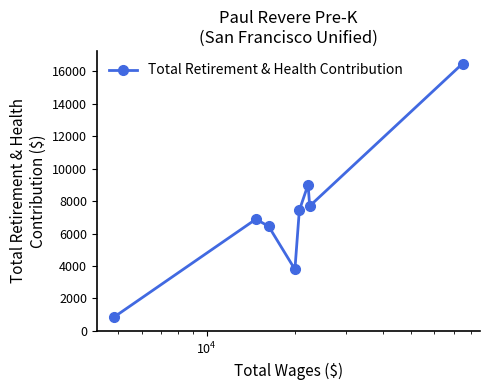

What is the difference between the maximum and minimum values?

15608